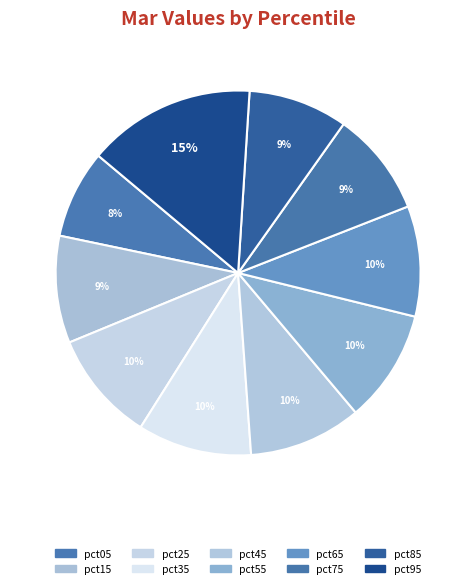

What is the smallest slice in the pie chart?

pct05